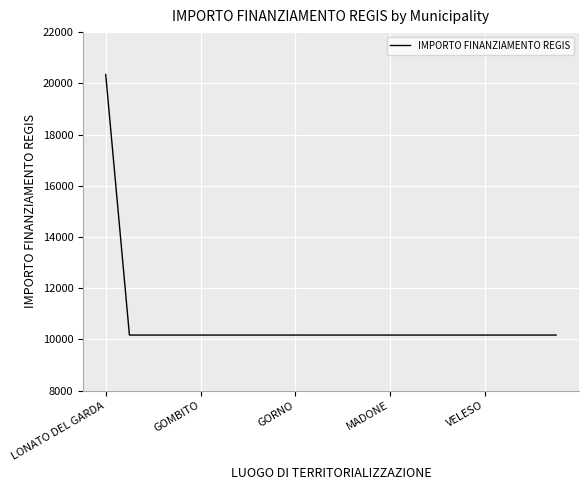

How many categories are shown in the chart?

20